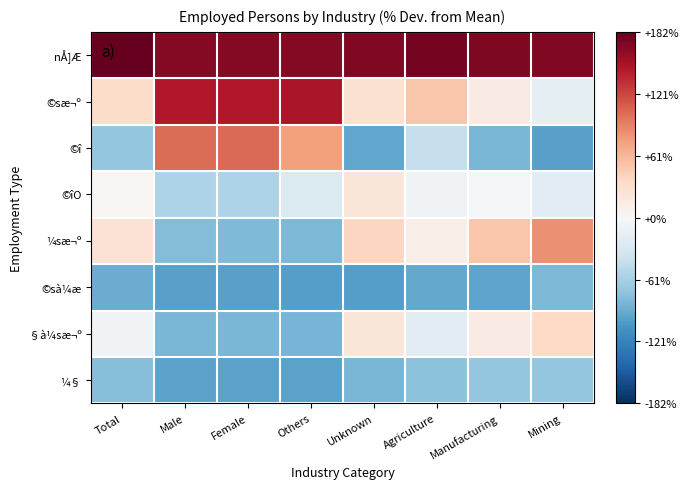

Which series changed the most between Female and Others?

©îO